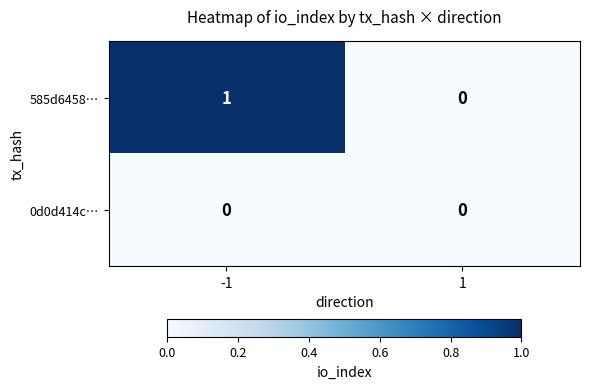

Between -1 and 1, which series saw the biggest shift?

585d6458…